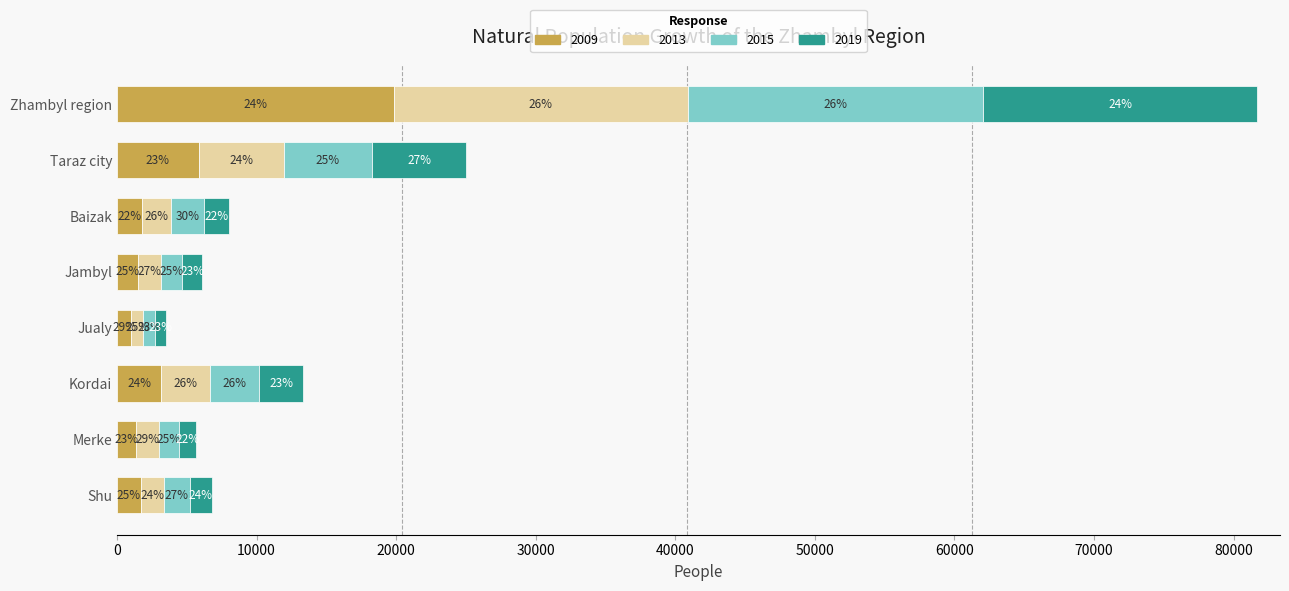

At which category is the sum across all series the highest?

Zhambyl region